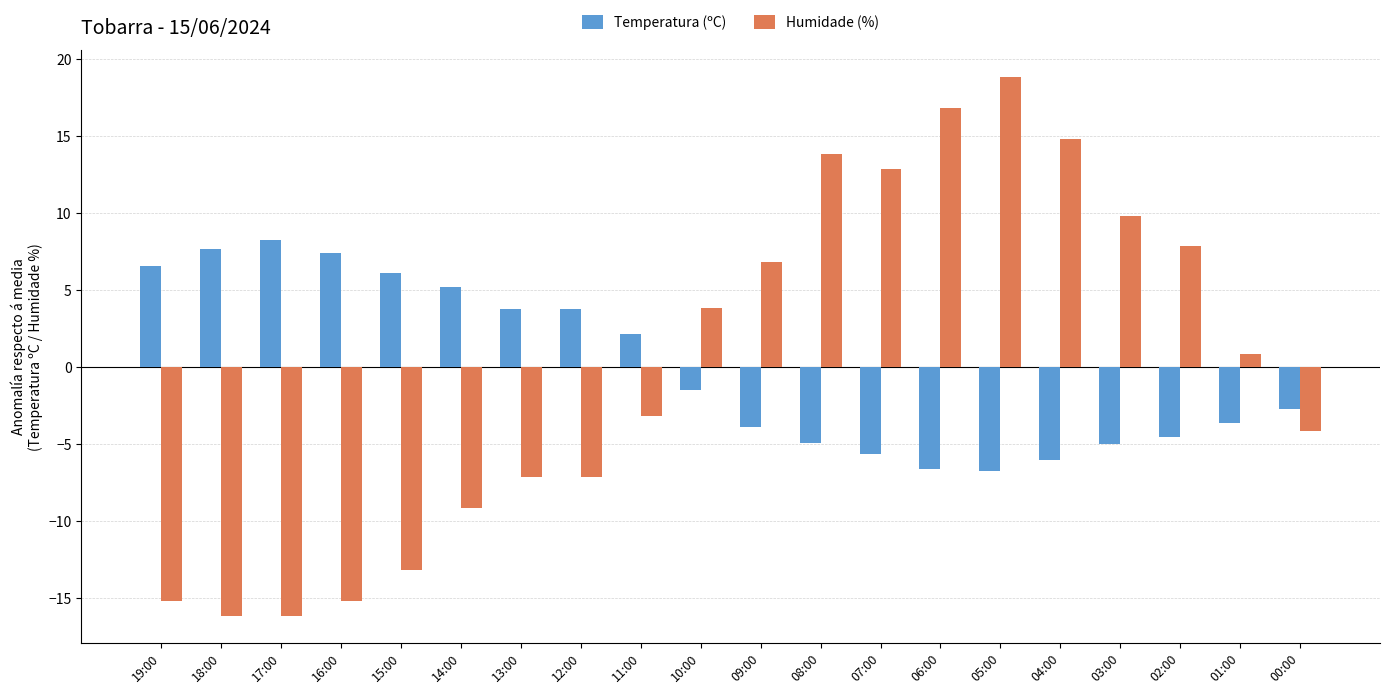

What is the label of the 2nd bar from the right?

01:00